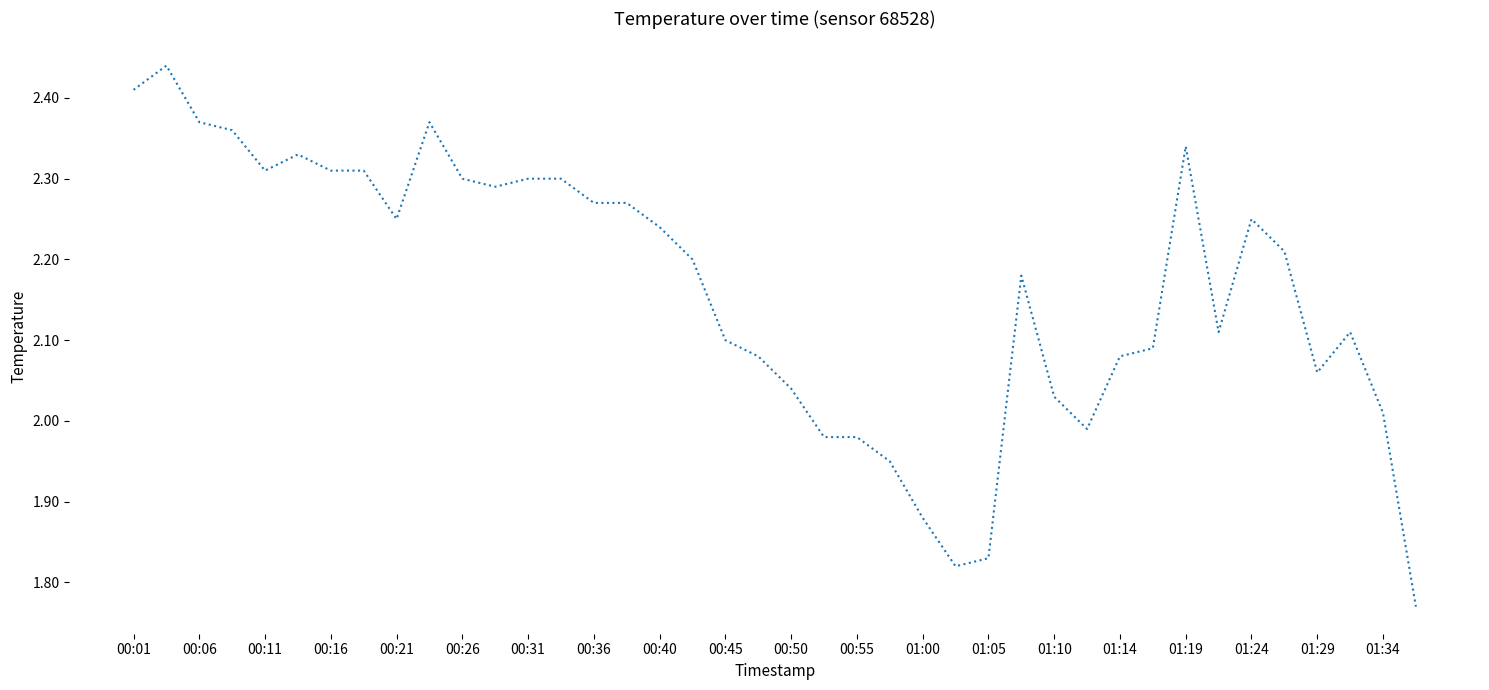

What is the difference between the maximum and minimum values?

0.7